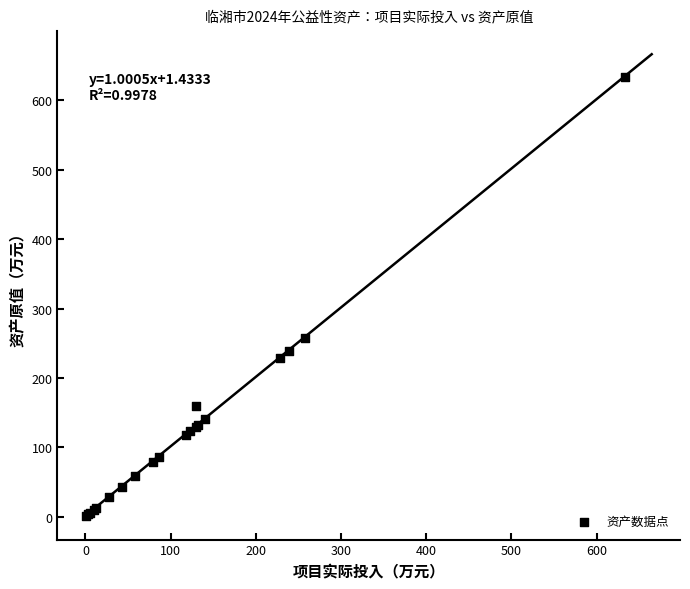

What Y value in the scatter plot is closest to 316?

257.7